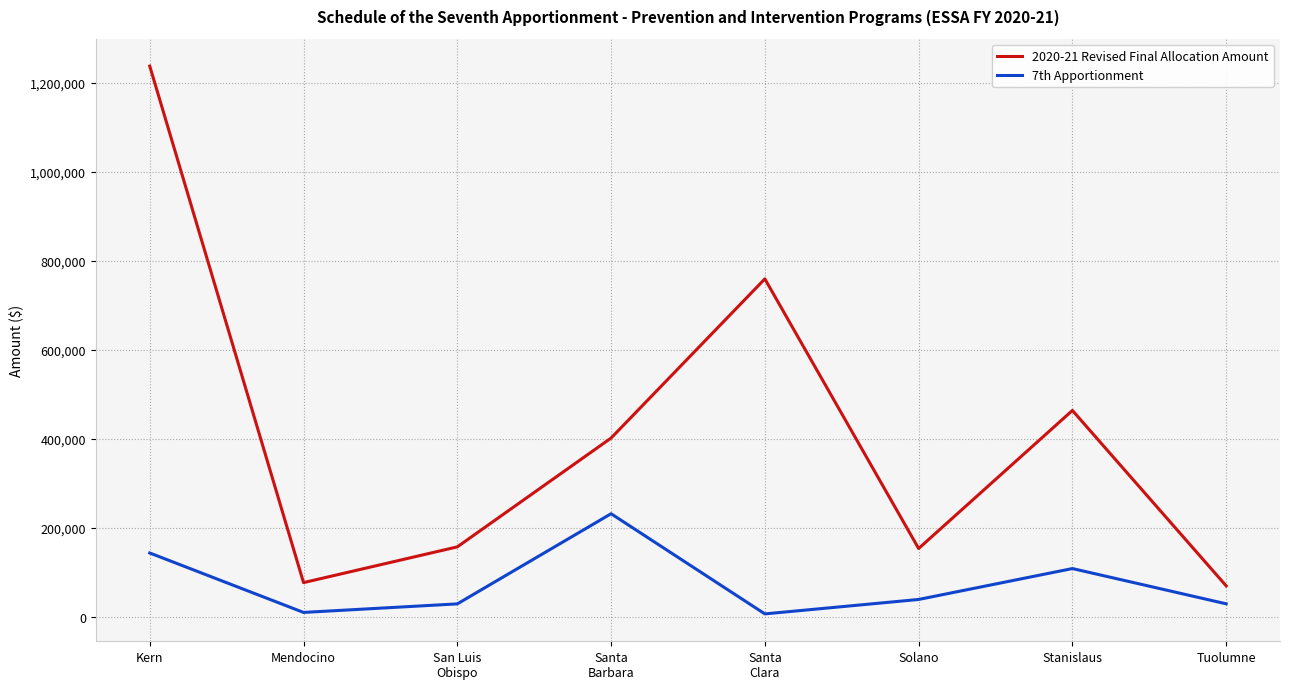

What are all the series names shown in the legend?

2020-21 Revised Final Allocation Amount, 7th Apportionment